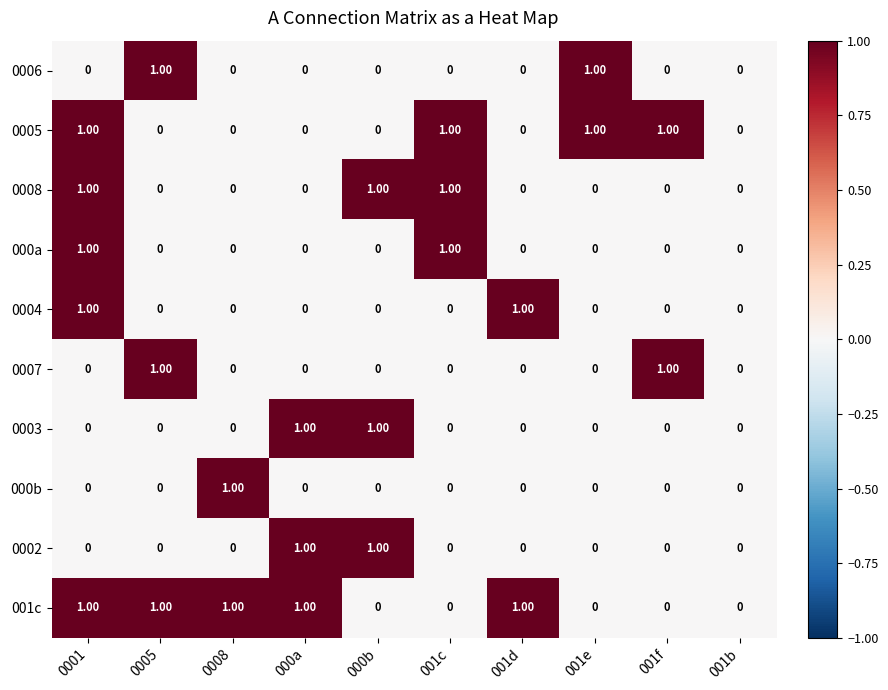

What is the total value across all series at 000b?

3